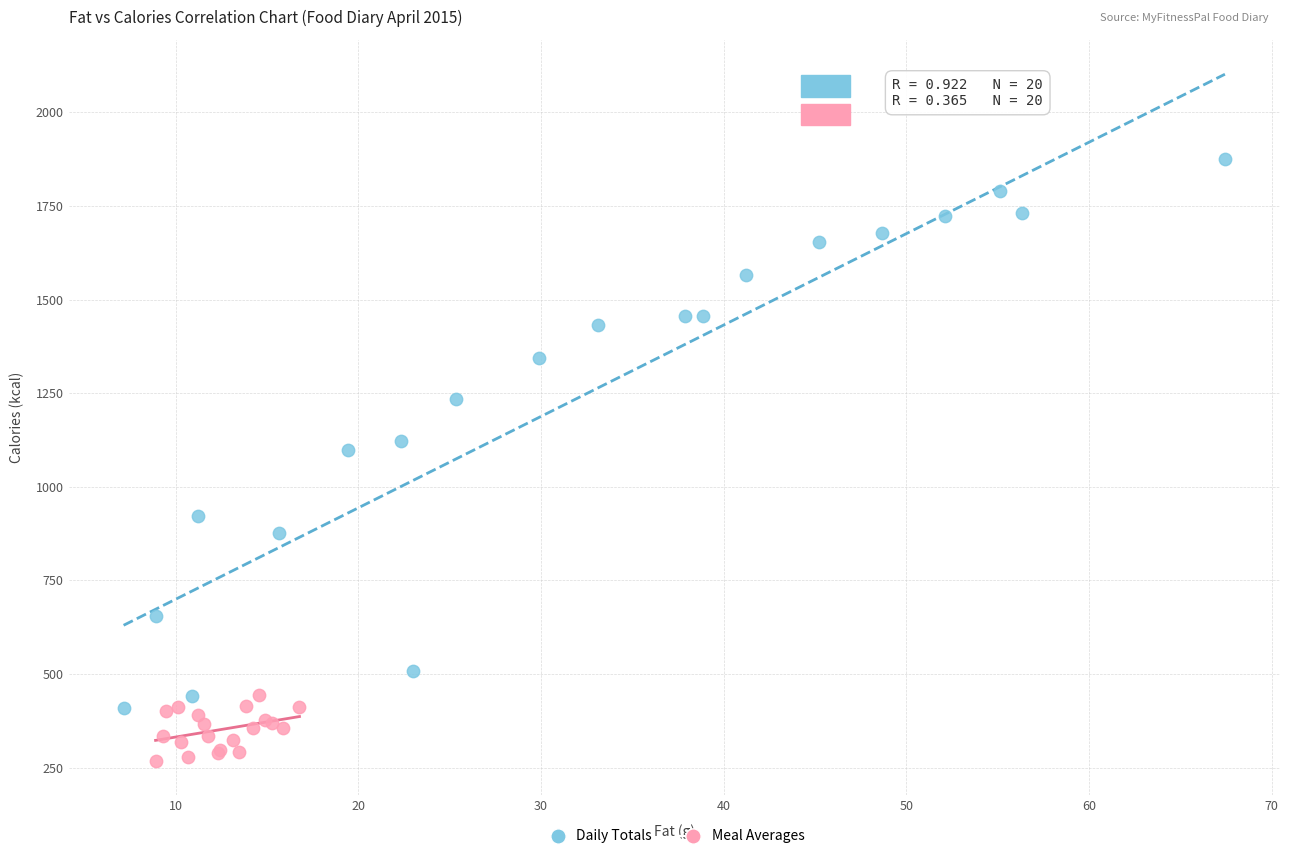

Which series contains the highest Y value?

Daily Totals